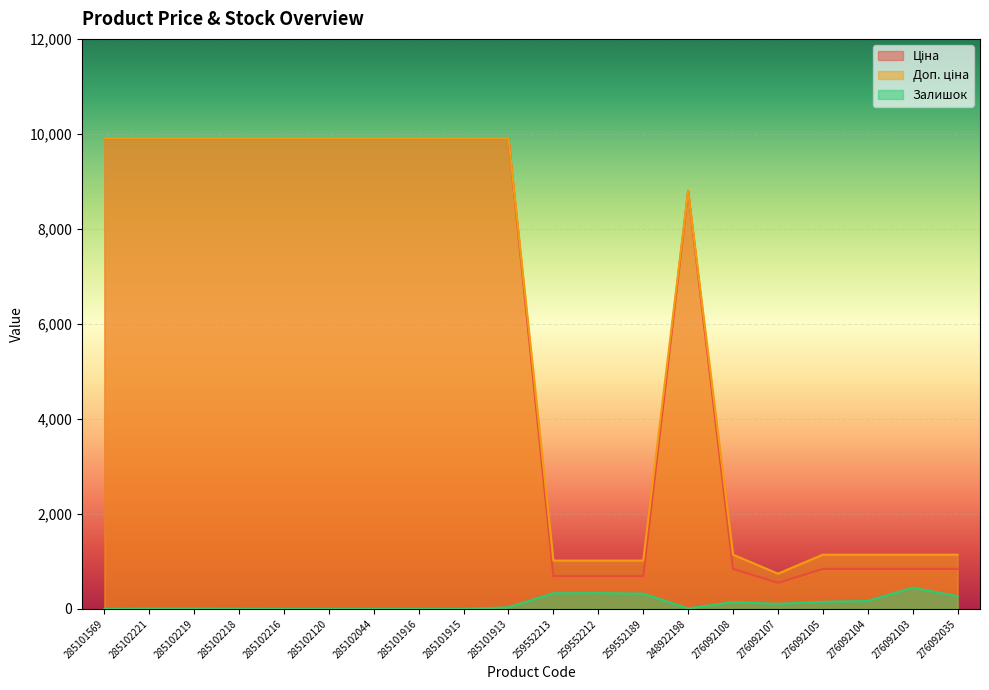

What is the value of the Доп. ціна point at the 2nd from the left?

9908.5